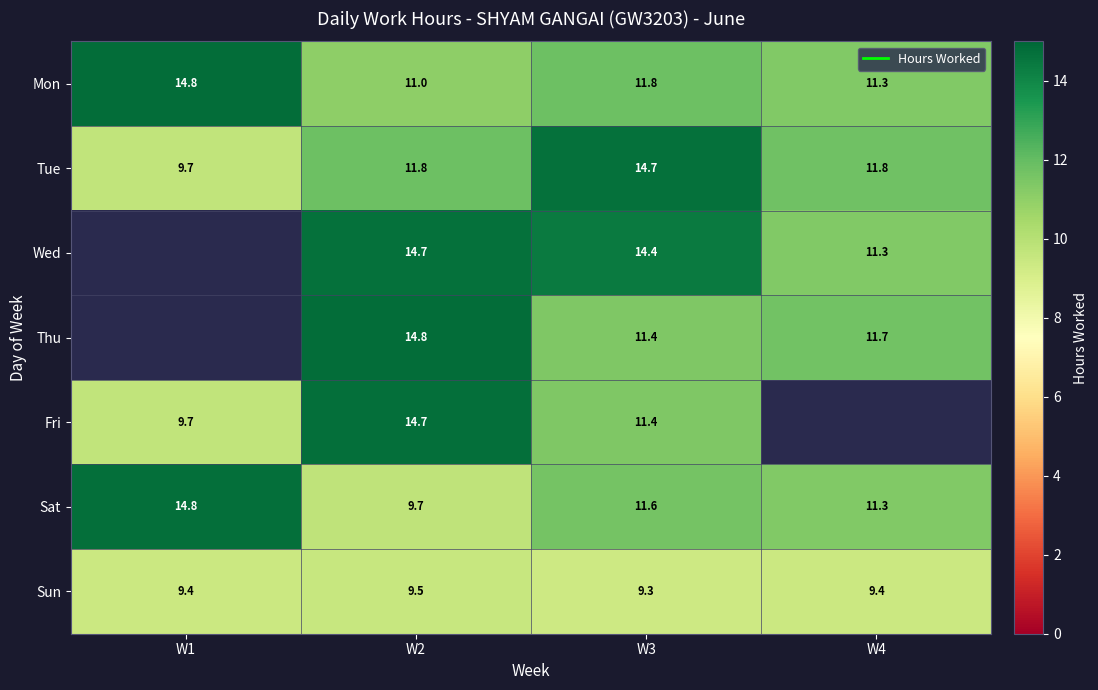

The Mon series shows 18.9 at W4. True or false?

False